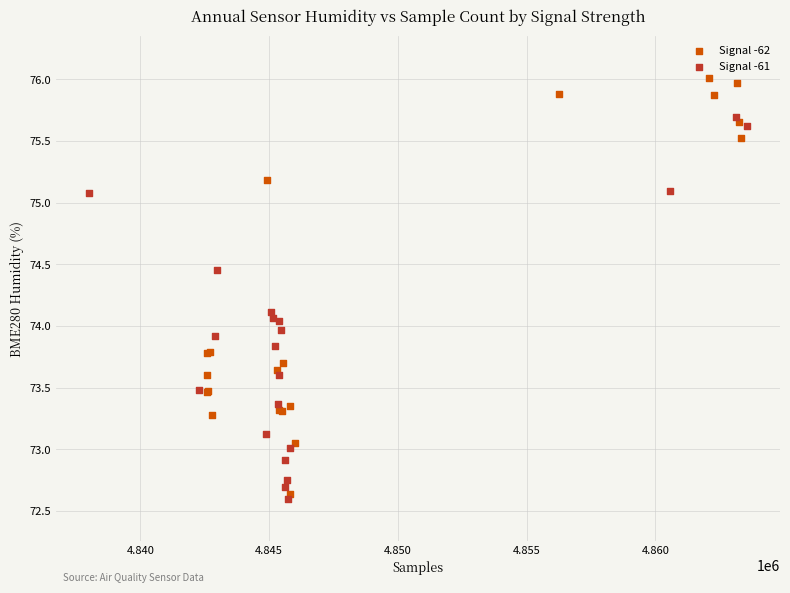

Which series reaches the maximum Y coordinate?

Signal -62